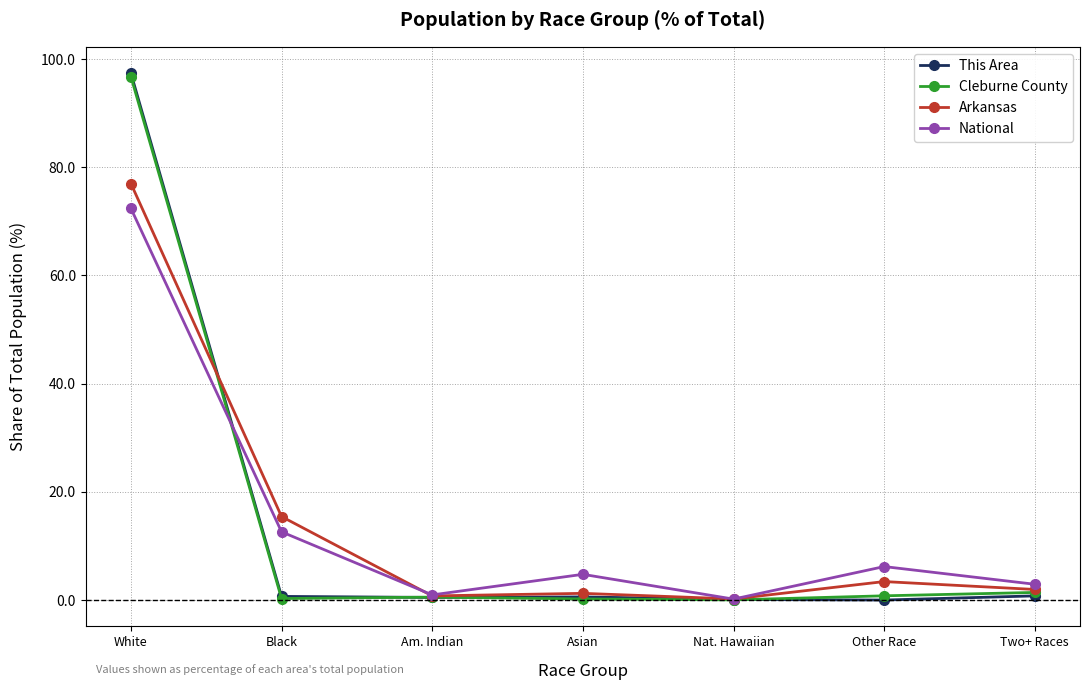

Which series changed the most between Black and Nat. Hawaiian?

Arkansas